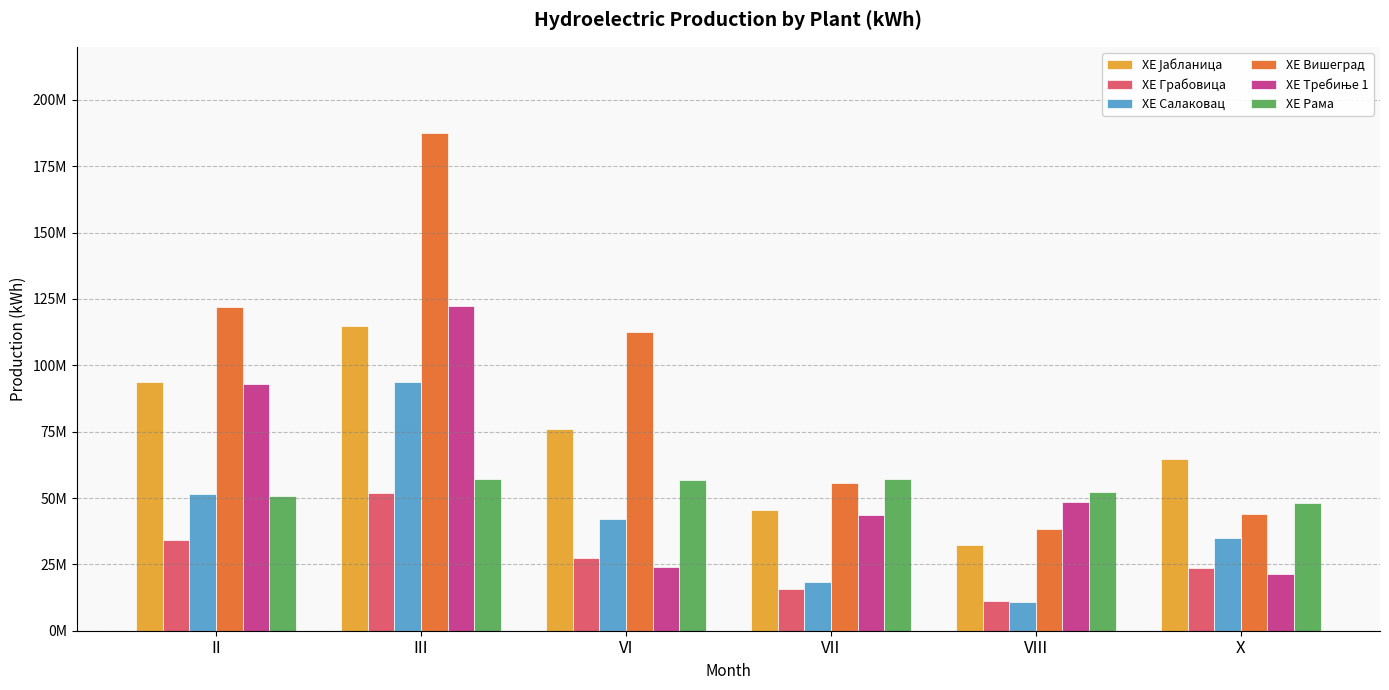

What is the label of the 2nd bar from the right?

VIII